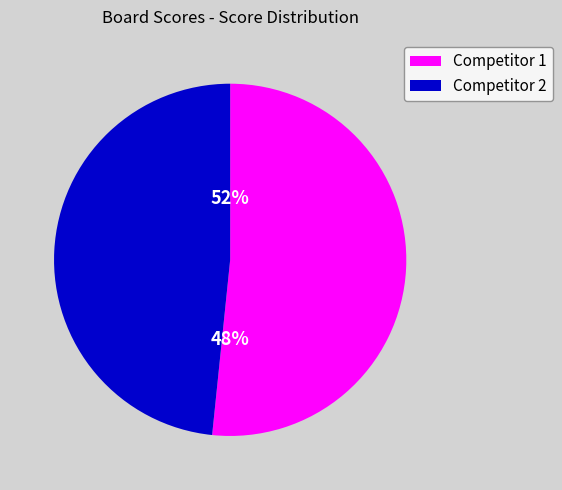

Is 4 the majority of the pie?

No